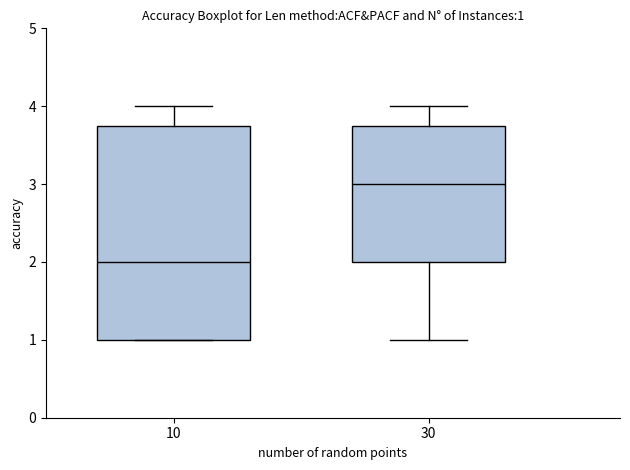

Comparing the boxes themselves (not the whiskers), which one is the tallest?

10